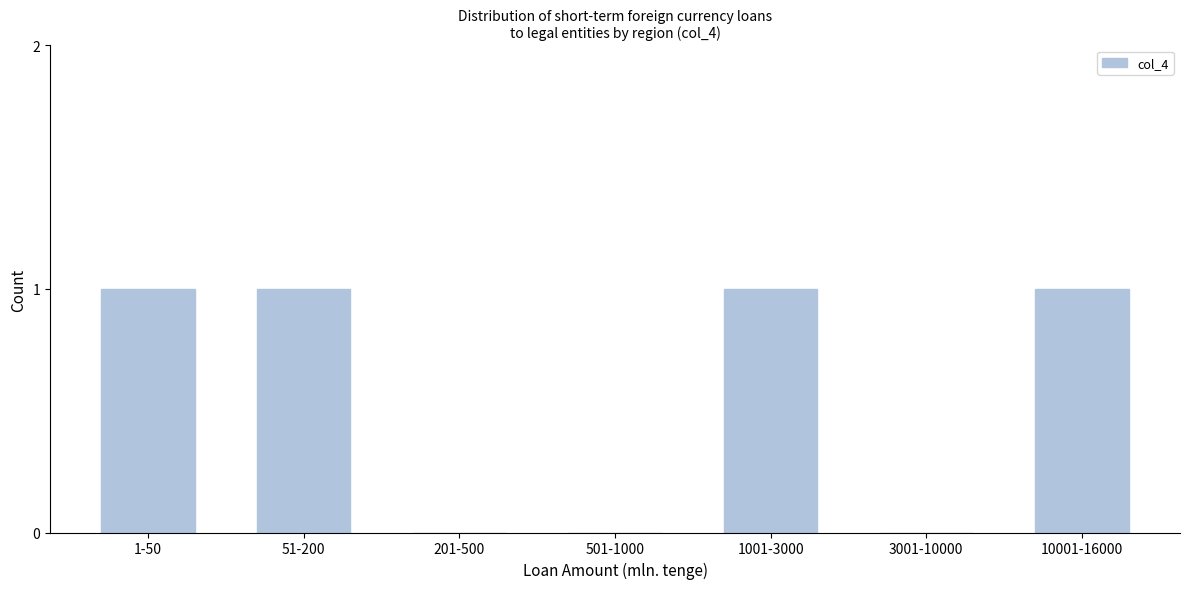

Reading left to right, extract all data points from this chart.

1-50=1	51-200=1	201-500=0	501-1000=0	1001-3000=1	3001-10000=0	10001-16000=1